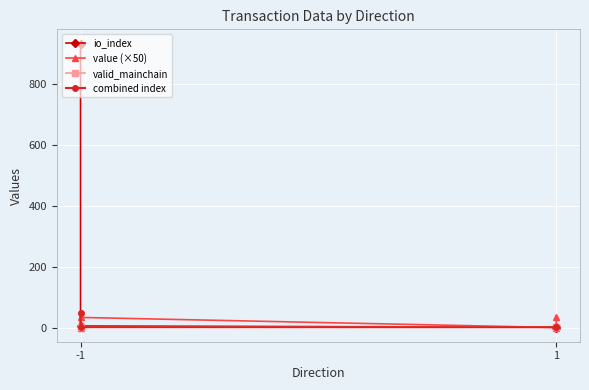

Where does the io_index series first go above 5?

-1